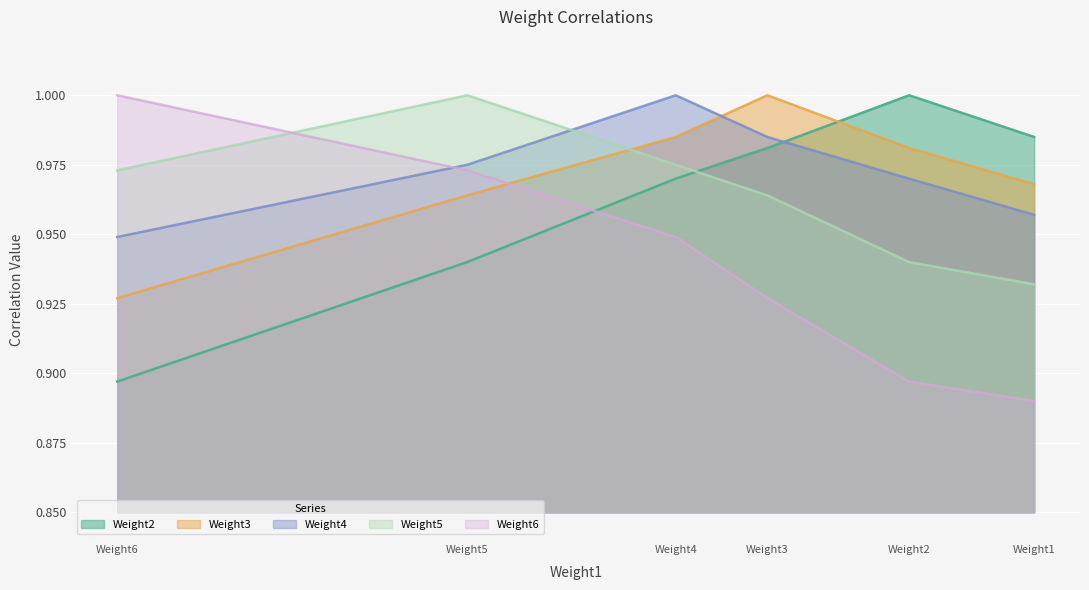

List the labels in order of Weight3 value, smallest first.

Weight6, Weight5, Weight1, Weight2, Weight4, Weight3